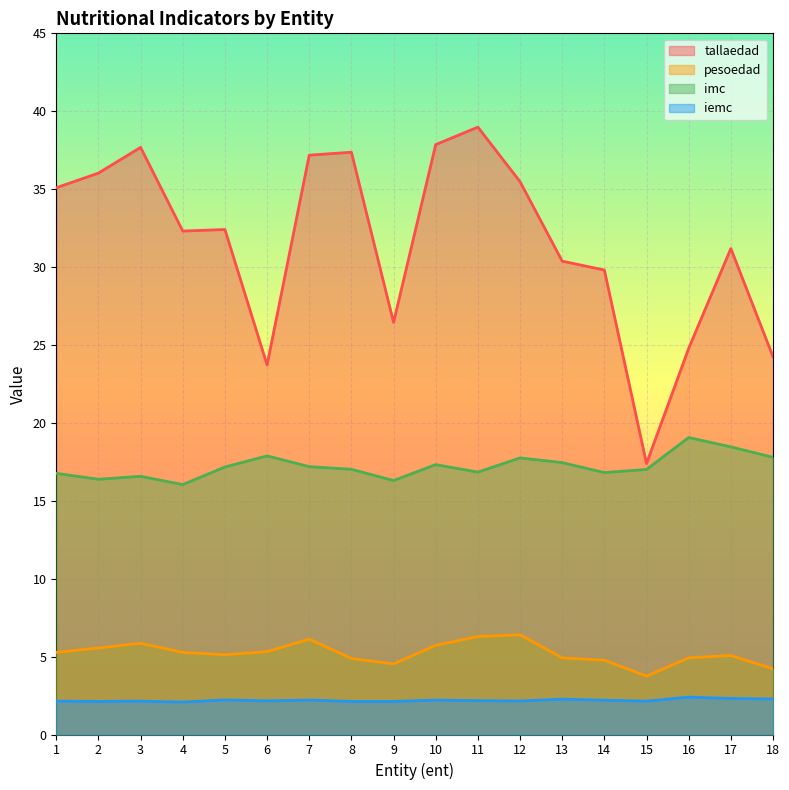

The tallaedad series shows 39.0 at 11. True or false?

True